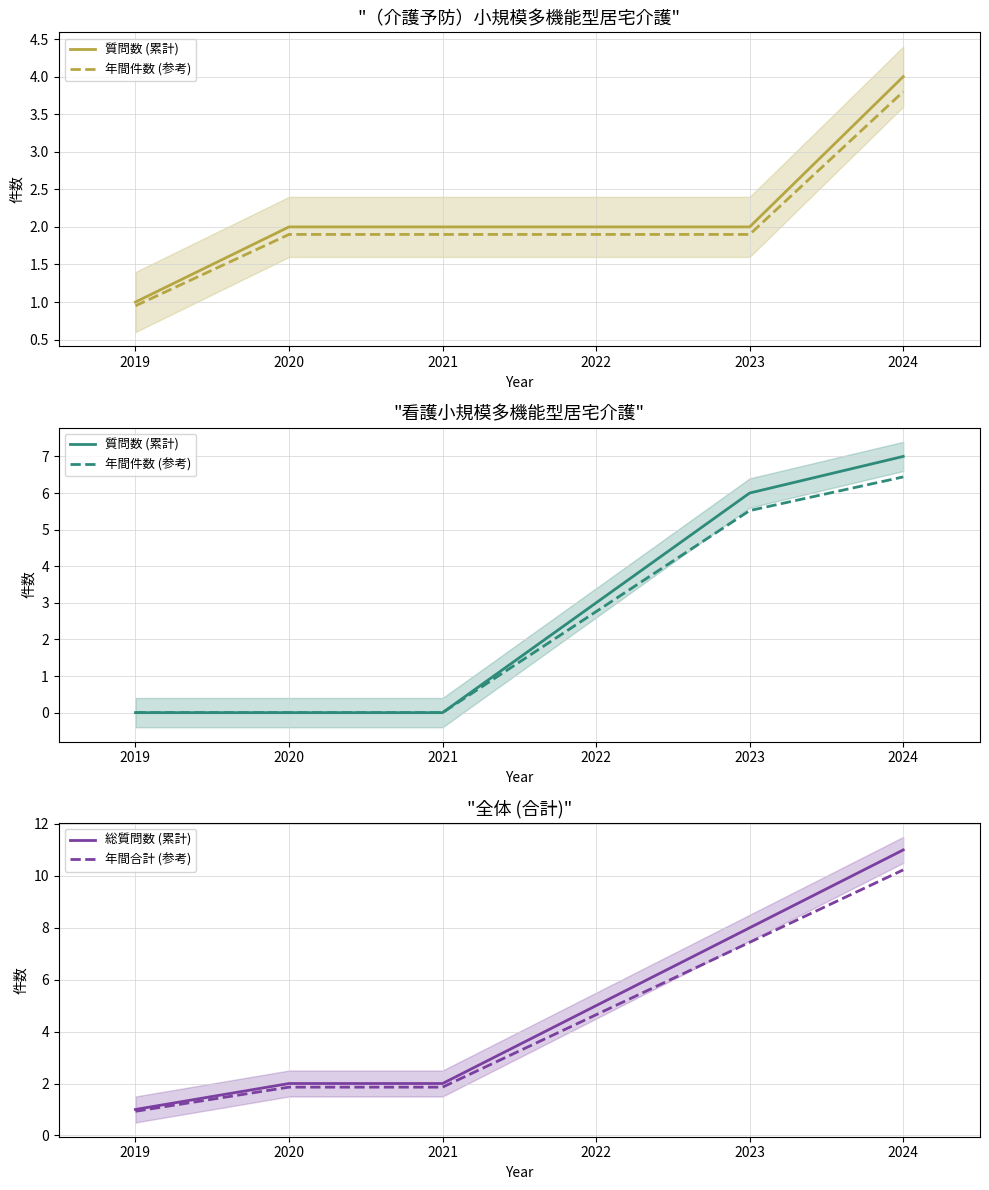

What is the value of the 質問数 (累計) point at the 6th from the left?

7.0